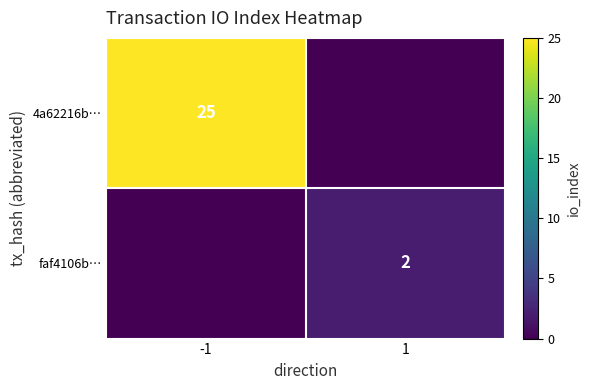

The value of faf4106b… at -1 is -1. True or false?

False